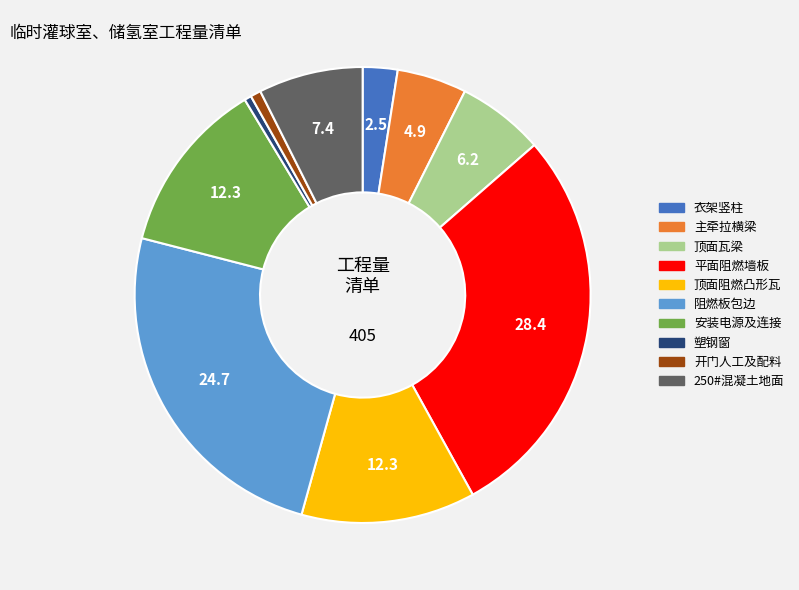

Which has a higher value, 顶面阻燃凸形瓦 or 衣架竖柱?

顶面阻燃凸形瓦